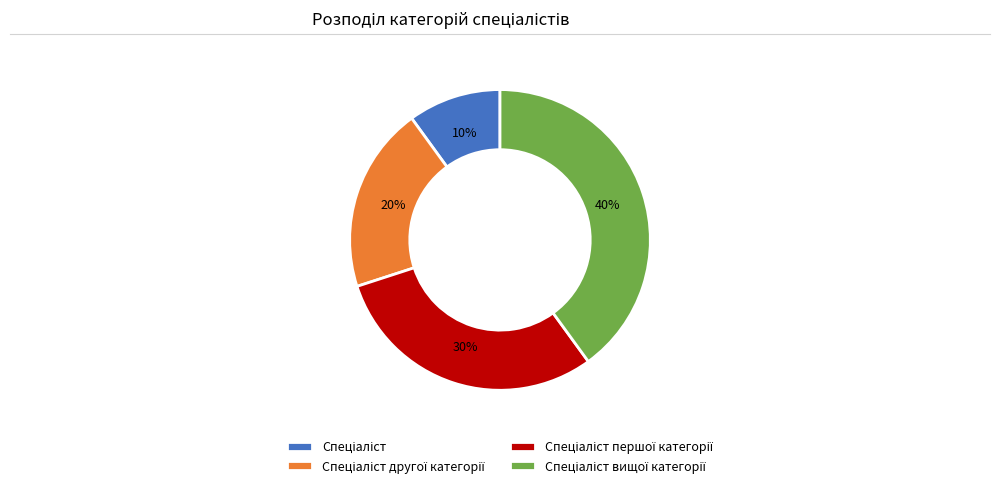

Is there any slice that represents more than half of the pie?

No